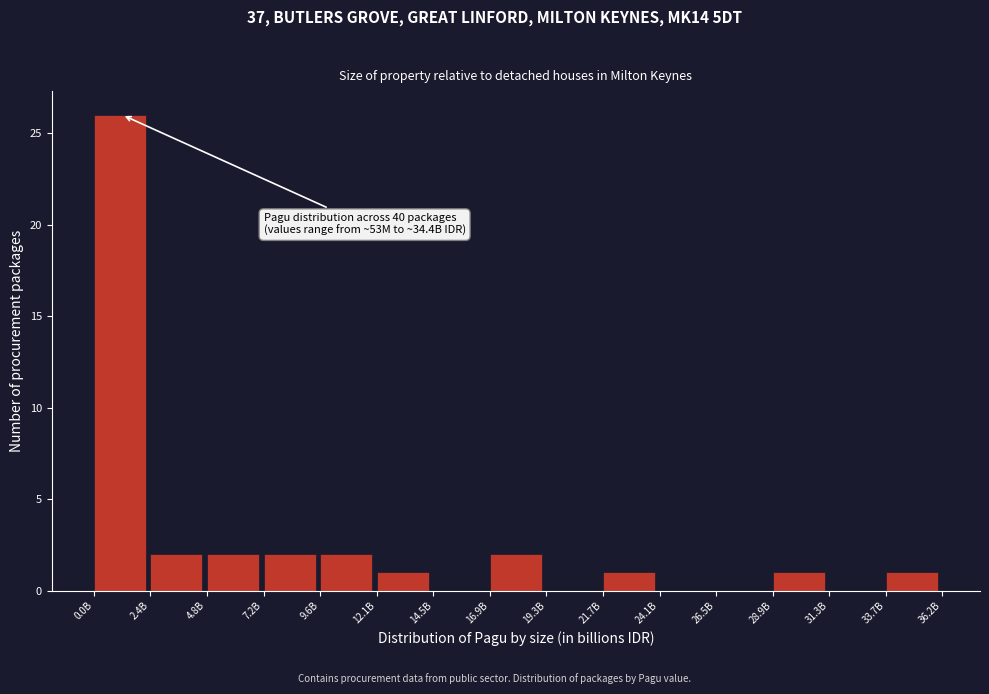

Reading left to right, transcribe all the data shown in this chart.

0.0B=26	2.4B=2	4.8B=2	7.2B=2	9.6B=2	12.1B=1	14.5B=0	16.9B=2	19.3B=0	21.7B=1	24.1B=0	26.5B=0	28.9B=1	31.3B=0	33.7B=1